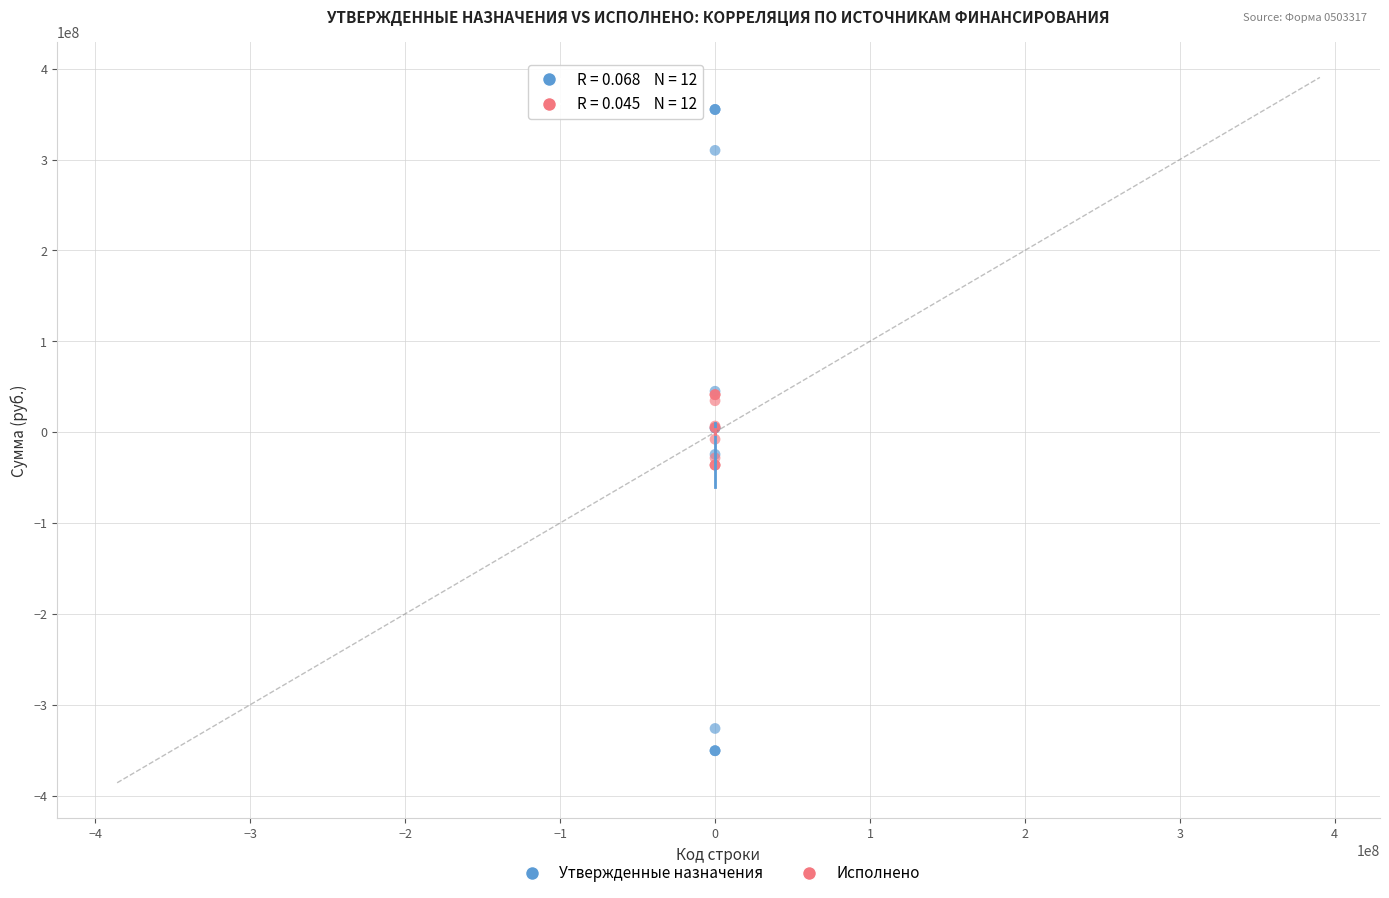

Which series contains the highest Y value?

Утвержденные назначения